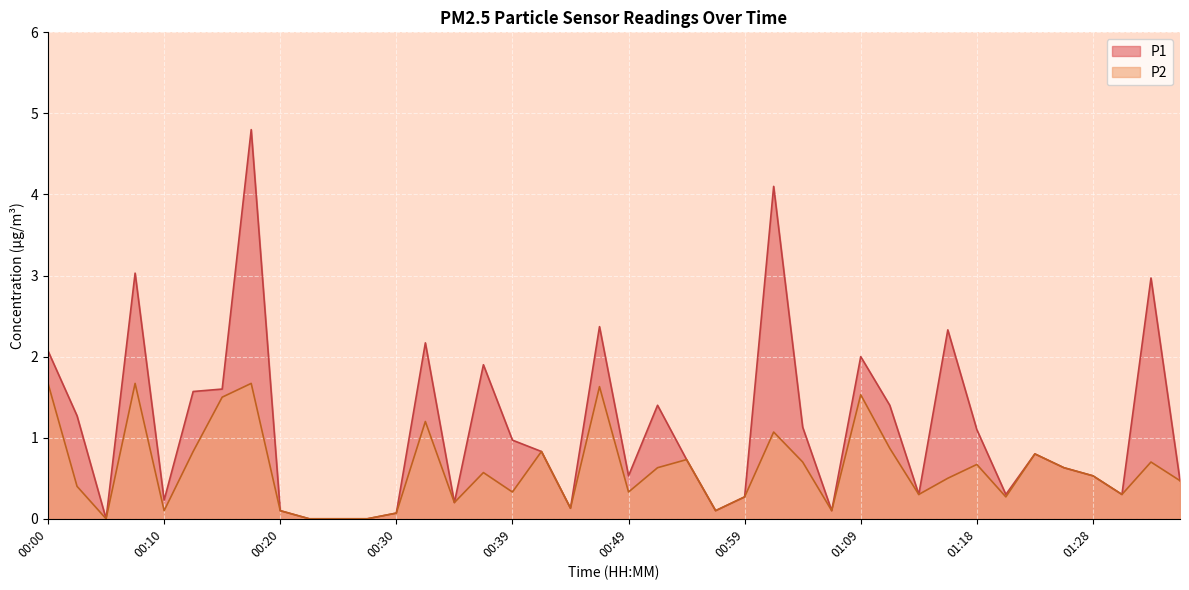

What is the value of the P1 point at the 33rd from the left?

1.1